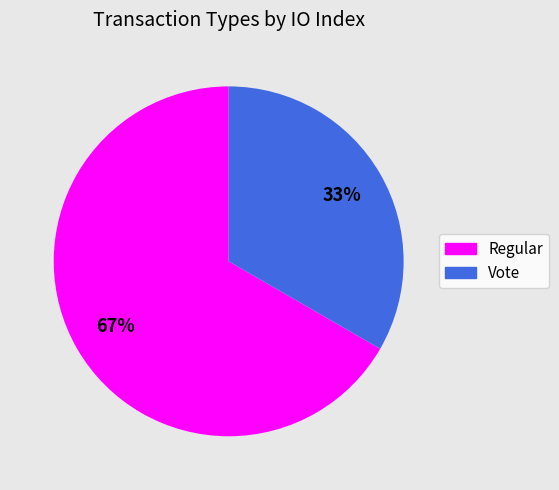

To the nearest percent, what portion does Vote represent?

33%